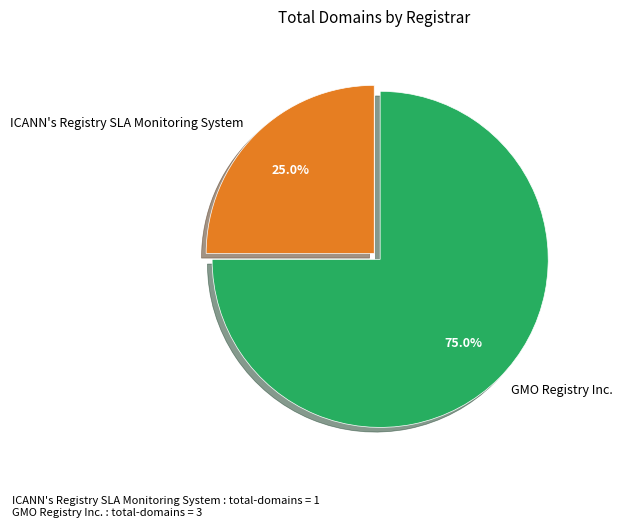

To the nearest percent, what is the average slice percentage?

50%